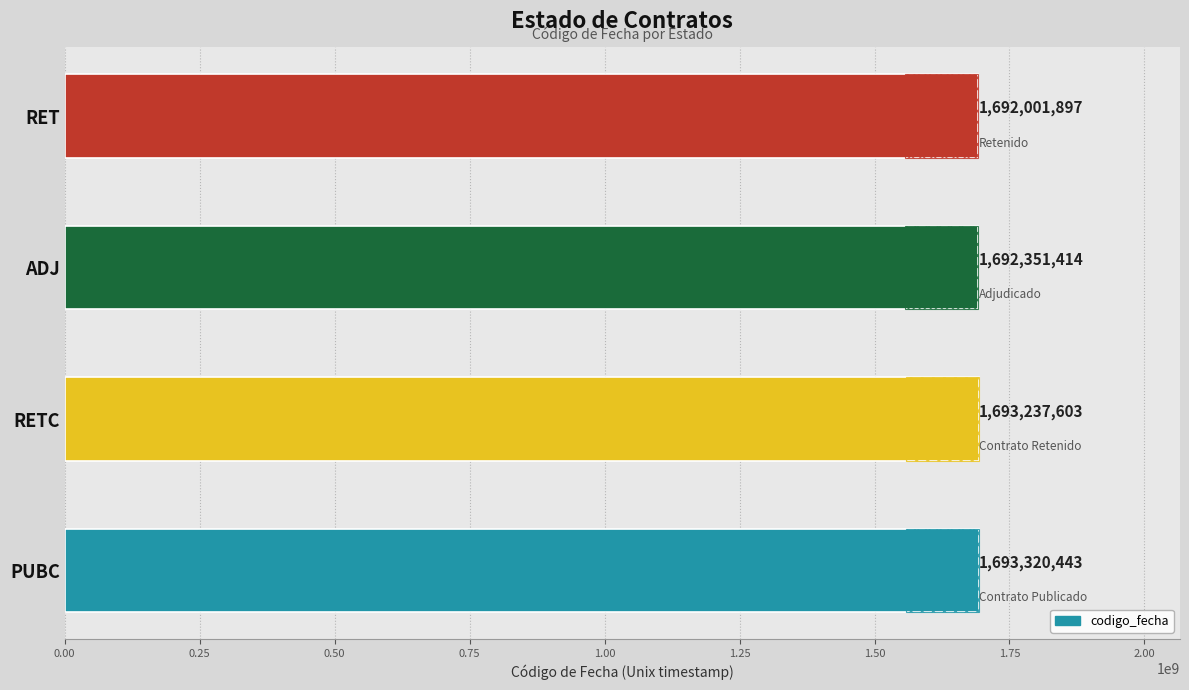

Does the chart contain stacked bars?

No